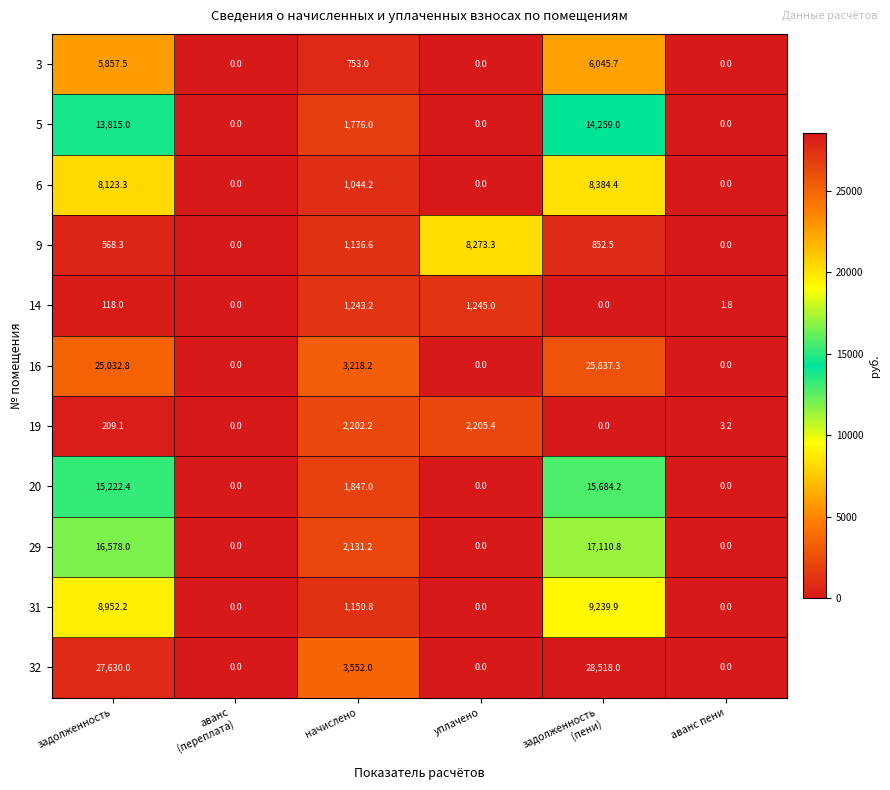

Rank the series at задолженность from highest to lowest value.

32, 16, 29, 20, 5, 31, 6, 3, 9, 19, 14